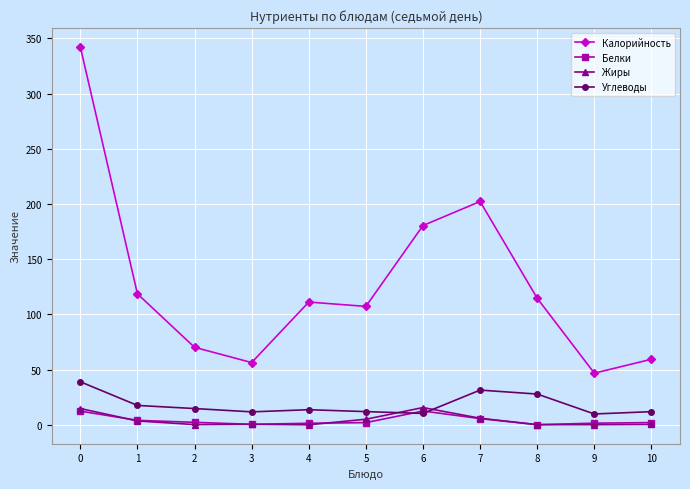

What are all the series names shown in the legend?

Калорийность, Белки, Жиры, Углеводы